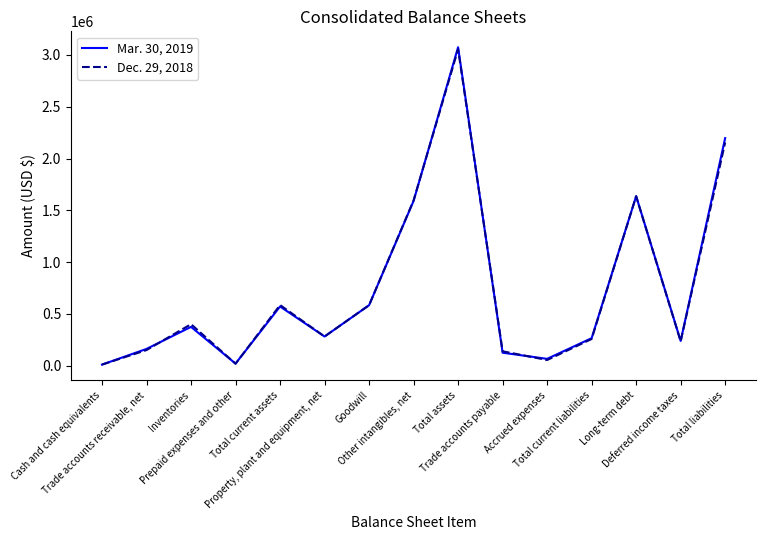

Rank the series by their maximum value, from lowest to highest.

Dec. 29, 2018, Mar. 30, 2019